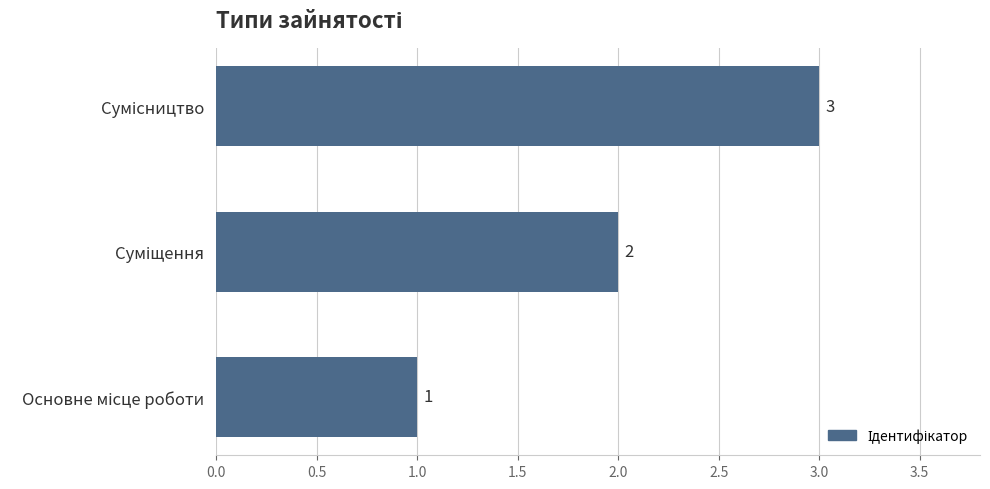

Count the values in the range 1 to 3.

3